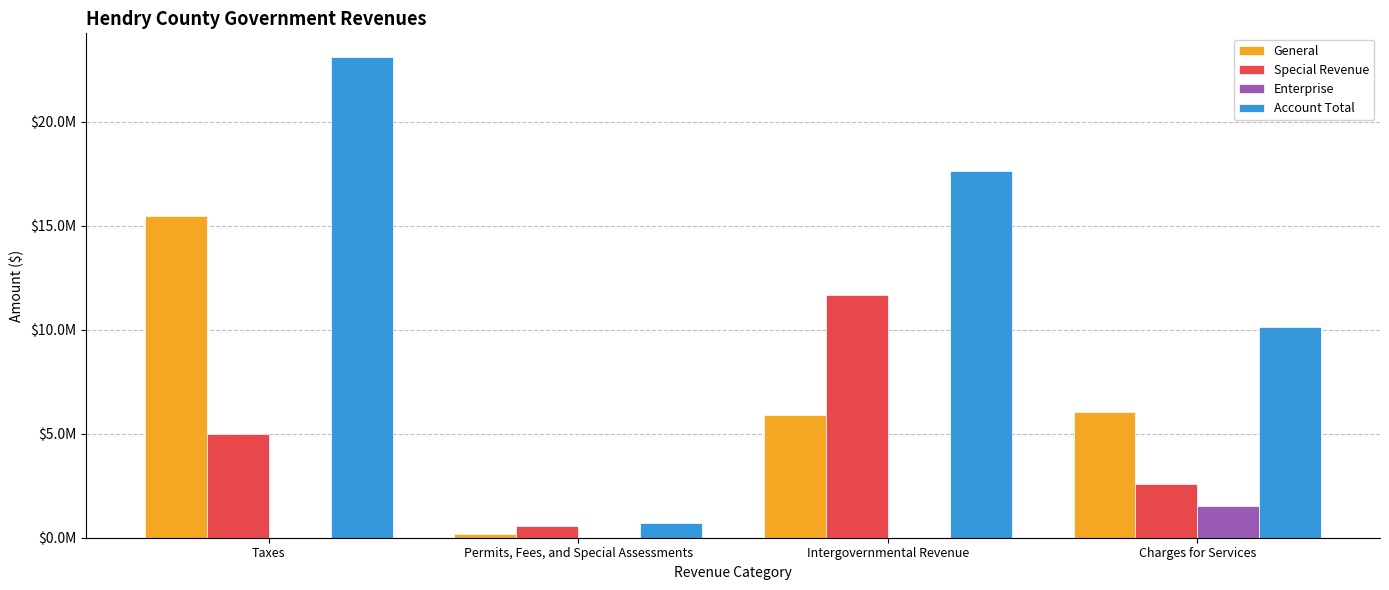

At which category is the sum across all series the highest?

Taxes